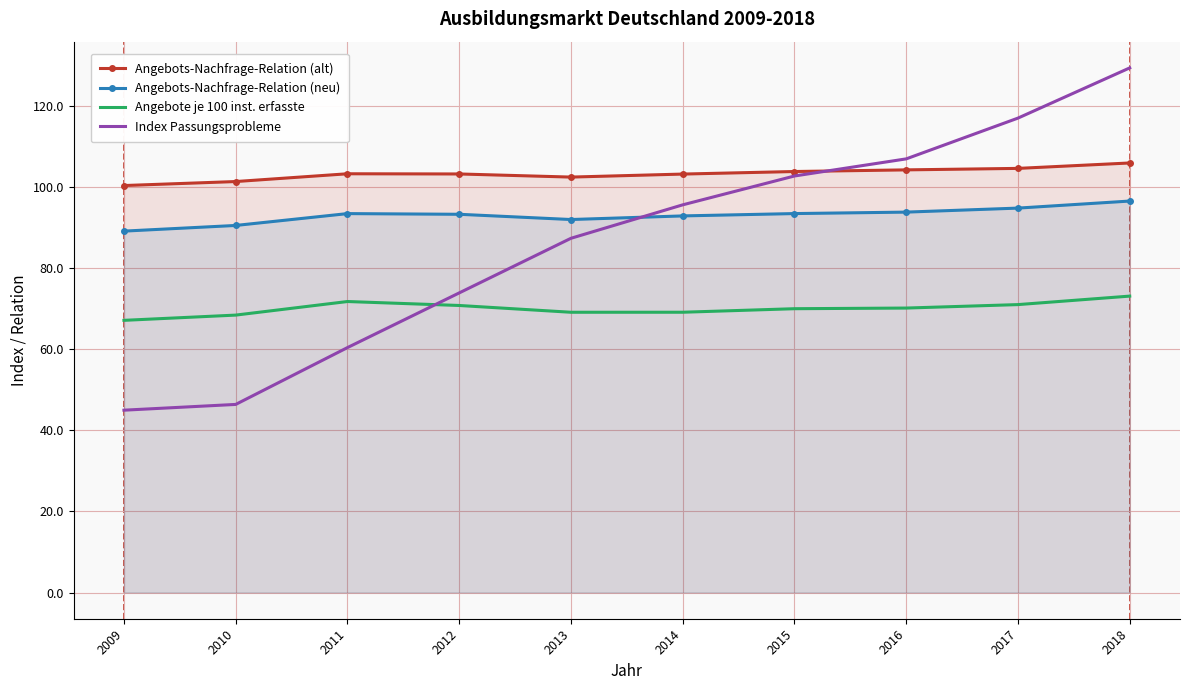

Is the value of Angebote je 100 inst. erfasste at 2011 greater than the value of Angebots-Nachfrage-Relation (neu) at 2018?

No